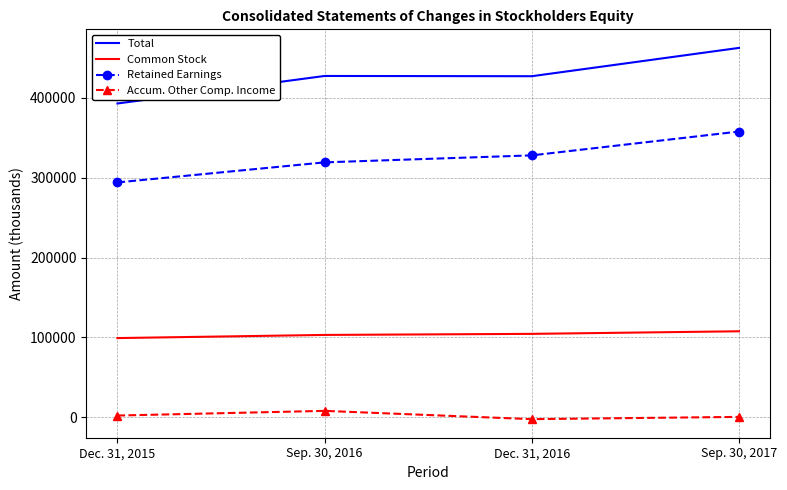

Is the value of Retained Earnings at Sep. 30, 2016 greater than the value of Total at Dec. 31, 2016?

No